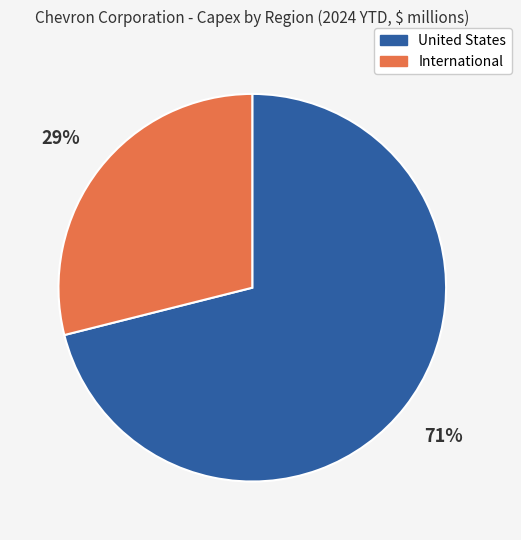

The United States slice represents 71% of the pie. True or false?

True